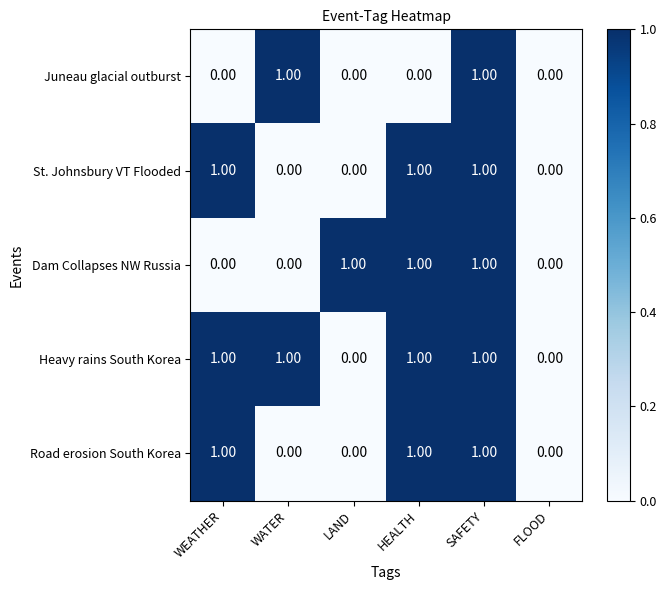

Which series changed the most between WEATHER and HEALTH?

Dam Collapses NW Russia